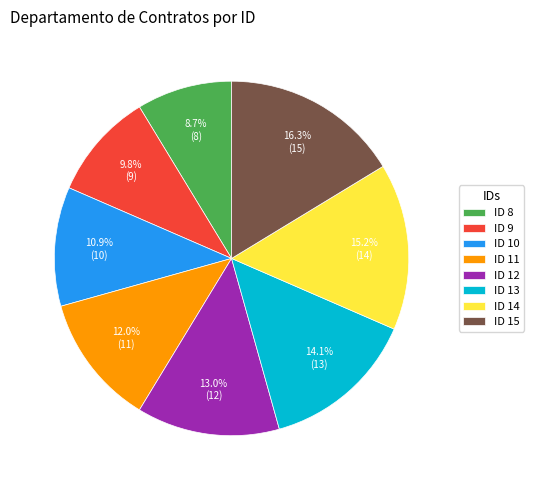

How many slices are in this pie chart?

8